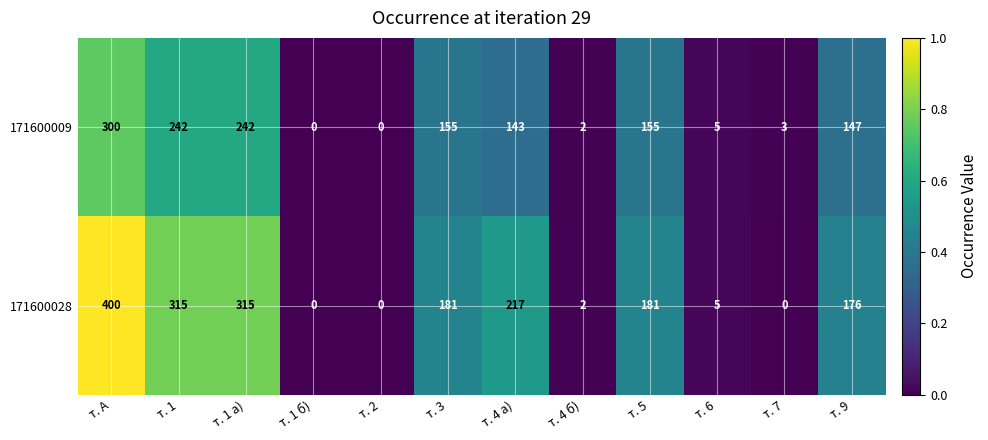

The 171600028 series shows 217 at т. 4 а). True or false?

True